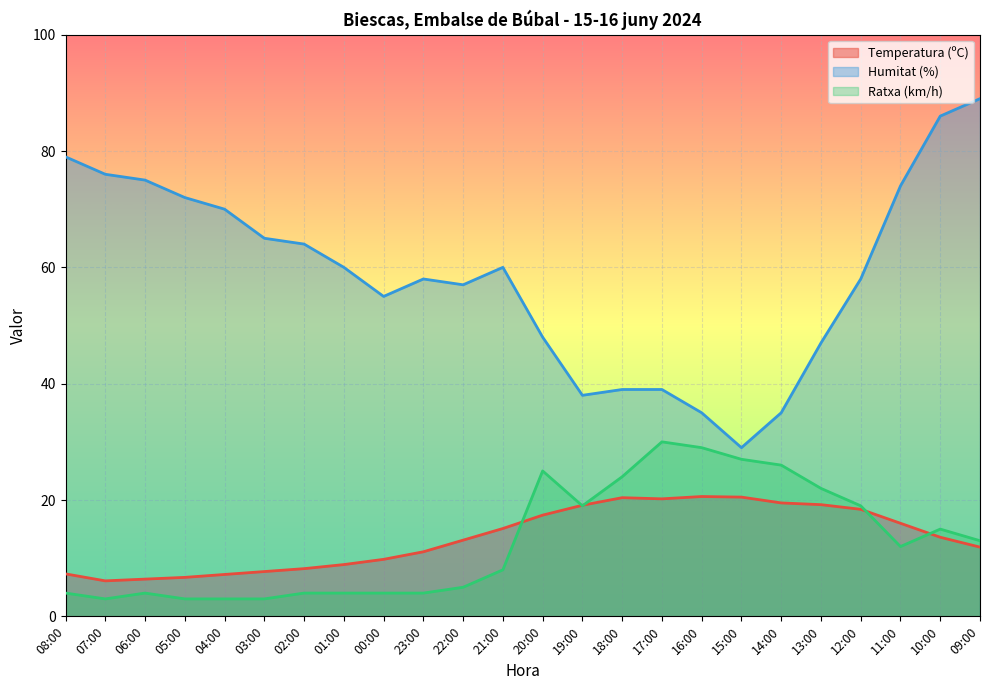

What is the total value across all series at 04:00?

80.2